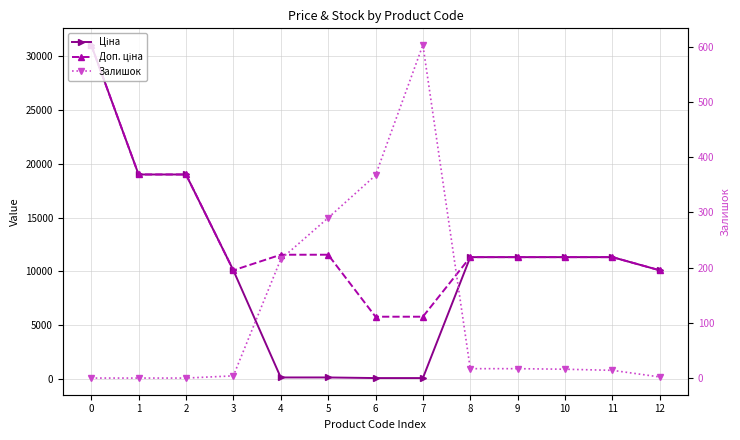

Which series changed the most between 6 and 7?

Залишок